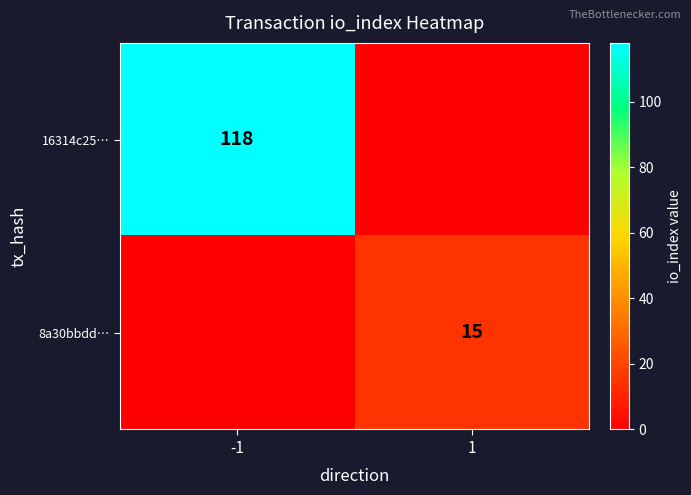

The value of 8a30bbdd… at 1 is 9. True or false?

False